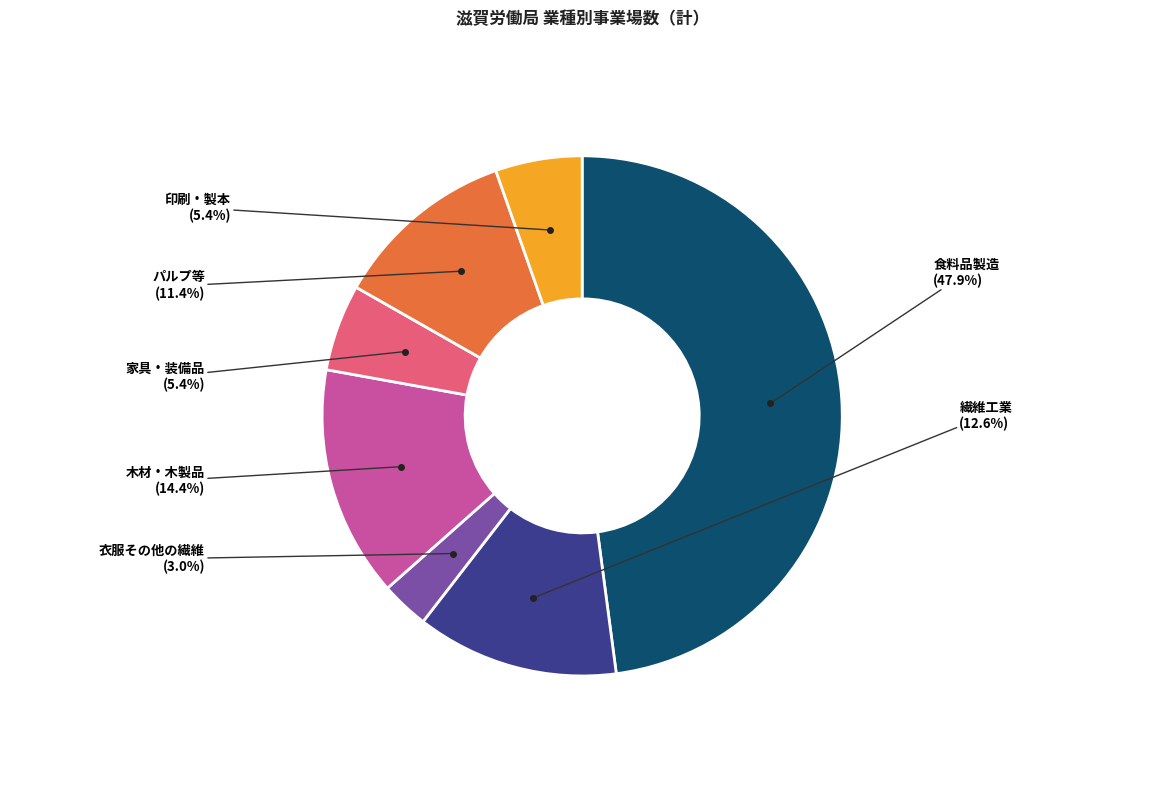

Does any single category account for the majority?

No